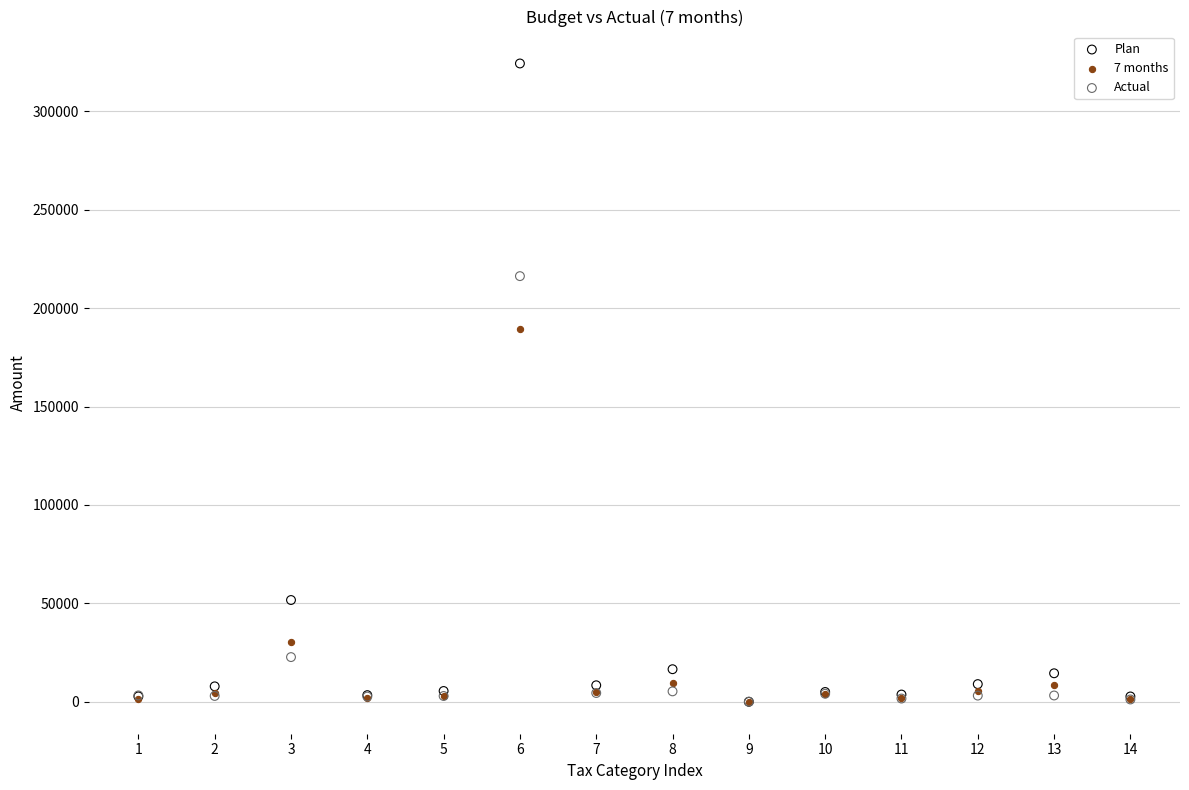

In the Actual series, what Y value is closest to 108176?

22721.7